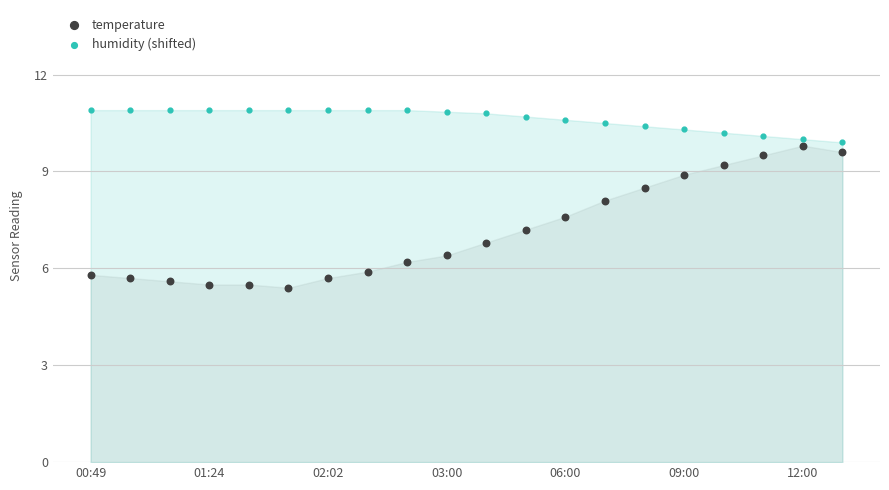

Which series contains the lowest Y value?

temperature